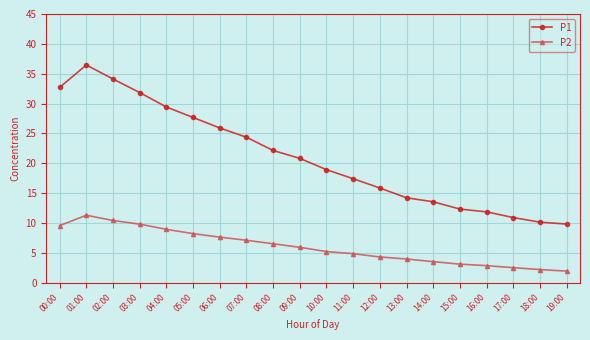

Which label corresponds to the largest value in the chart?

01:00